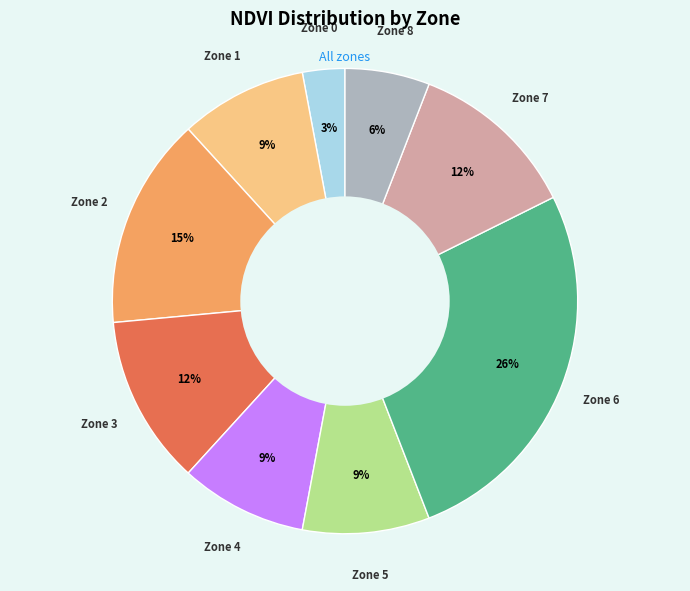

How many slices are in this pie chart?

9